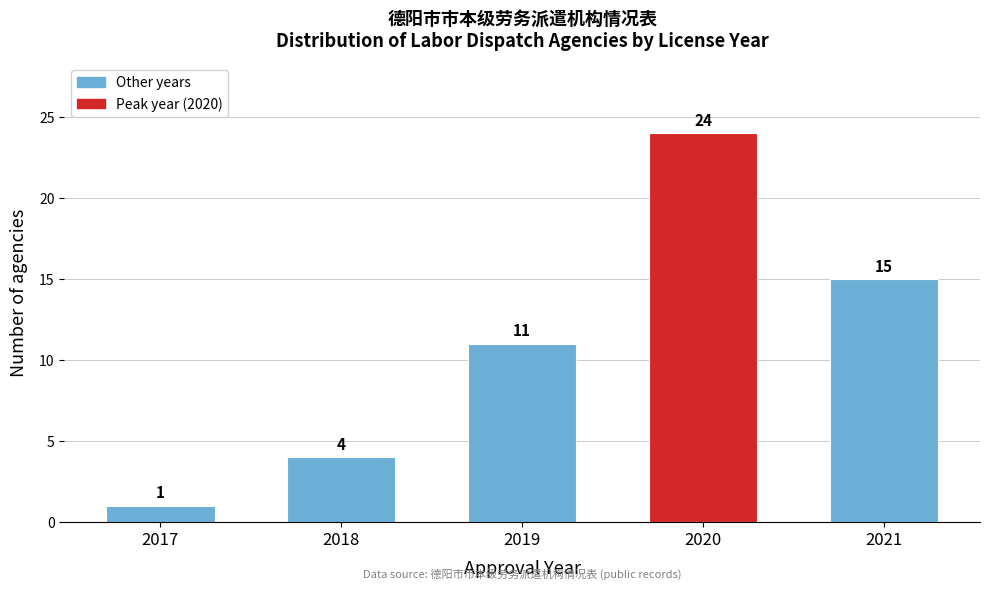

Reading left to right, list all the values displayed in this chart.

2017=1	2018=4	2019=11	2020=24	2021=15